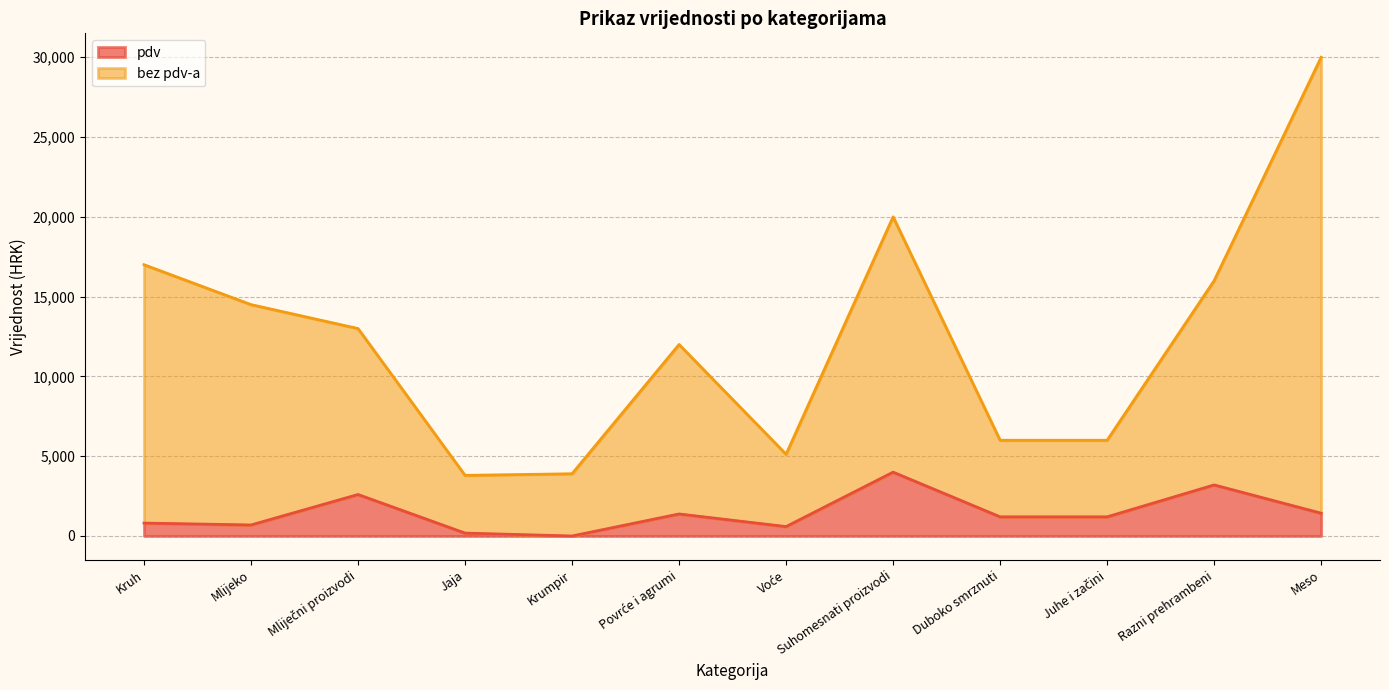

What is the total value across all series at Kruh?

17000.0